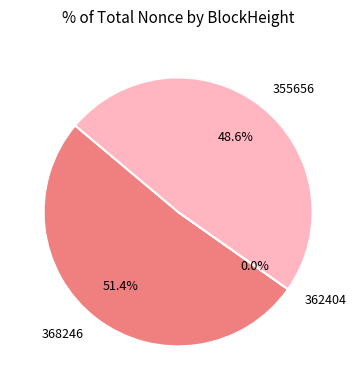

Is there a majority slice in this chart?

Yes